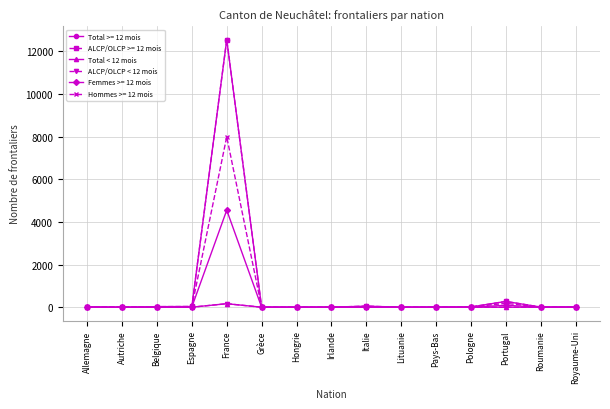

What is the total value across all series at Allemagne?

2